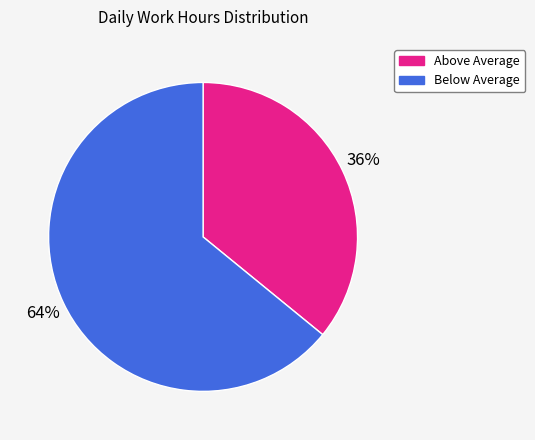

To the nearest percent, what is the difference between the largest and smallest slice percentages?

28%